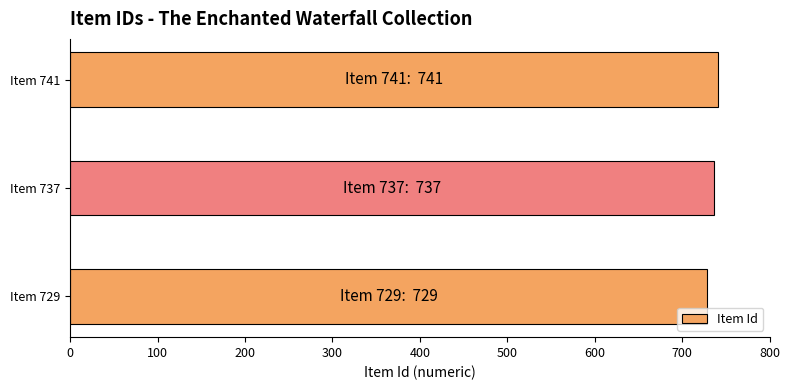

Does the chart contain stacked bars?

No